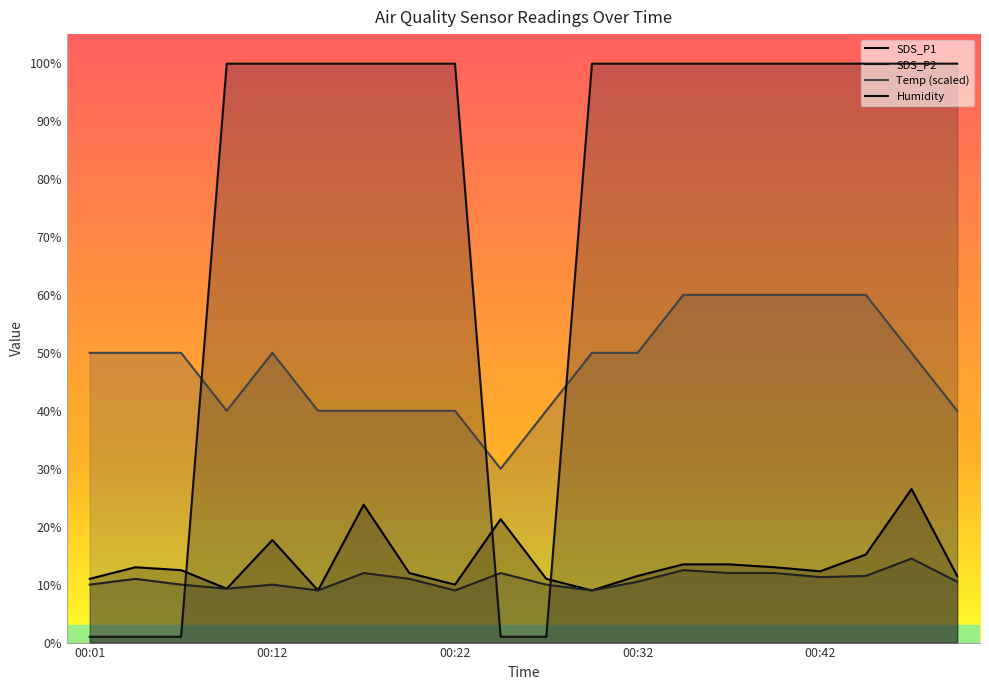

Between 00:42 and 00:01, which is larger?

00:42